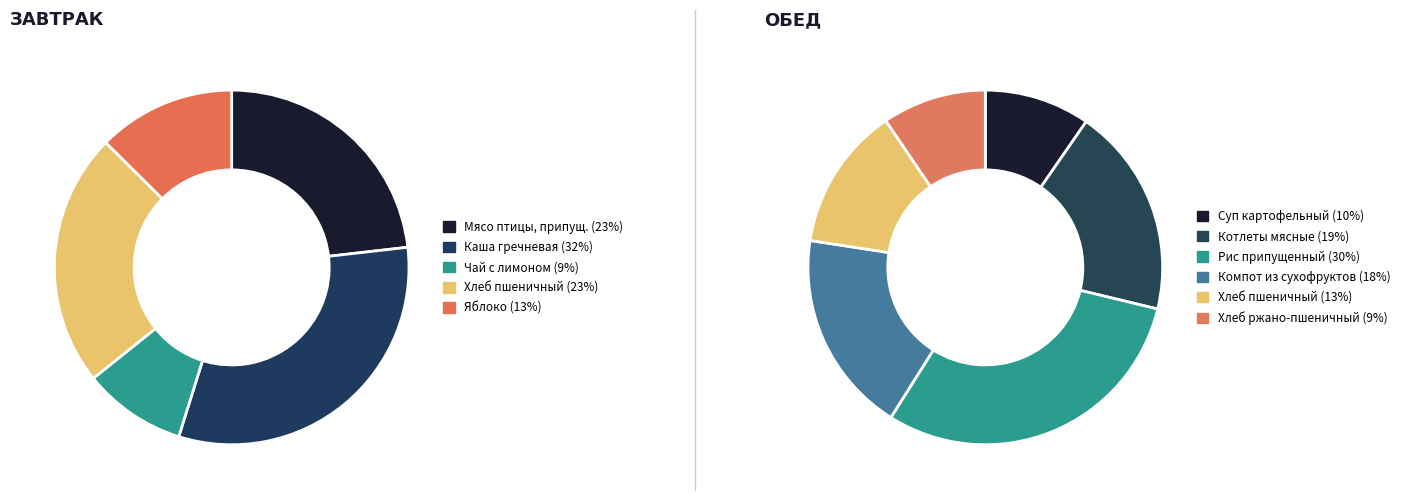

Count the number of slices in the pie.

11